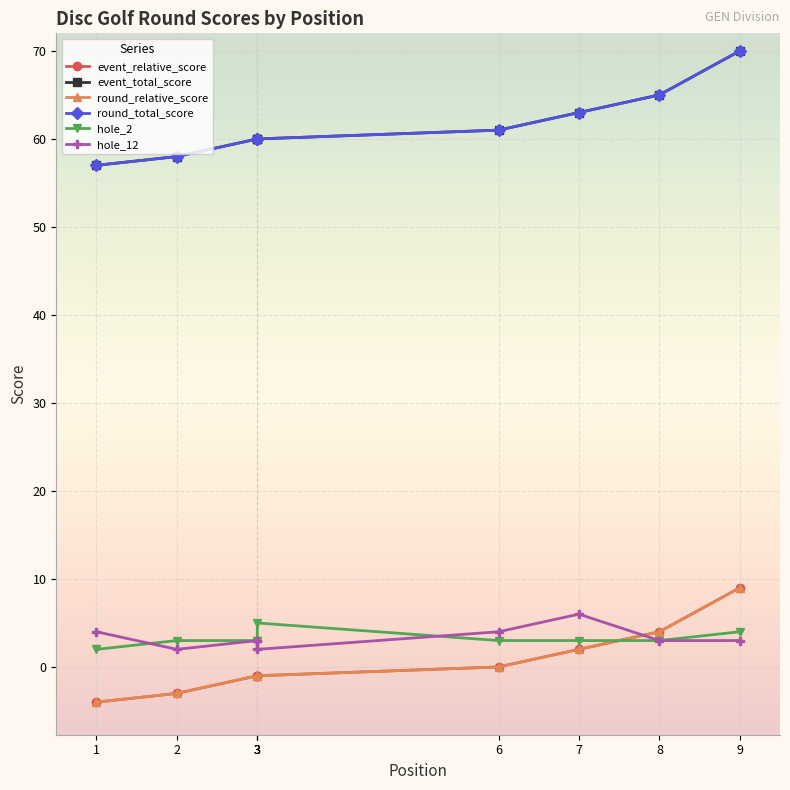

What are all the series names shown in the legend?

event_relative_score, event_total_score, round_relative_score, round_total_score, hole_2, hole_12